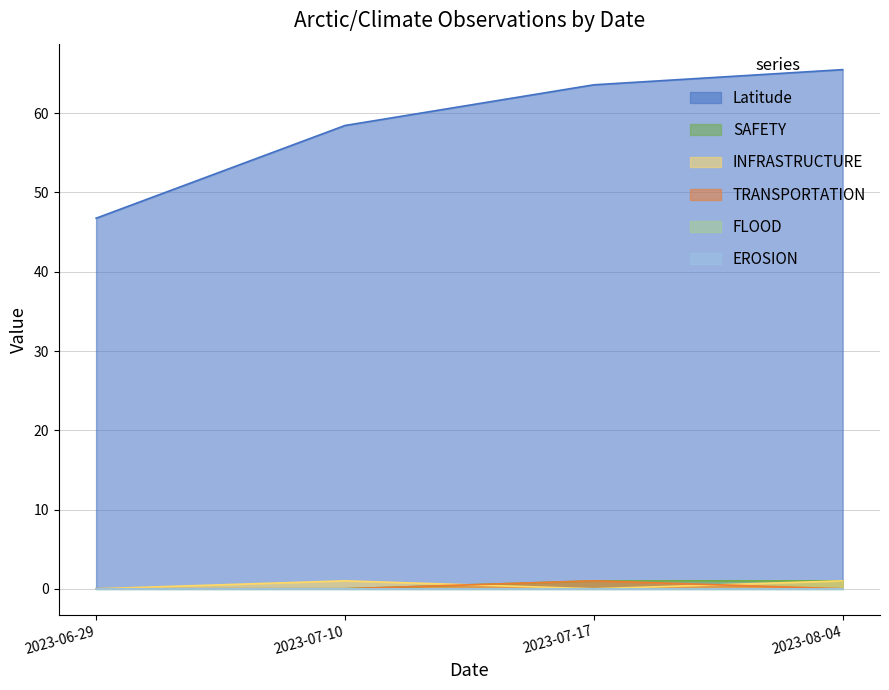

How many times do TRANSPORTATION and INFRASTRUCTURE cross each other?

2